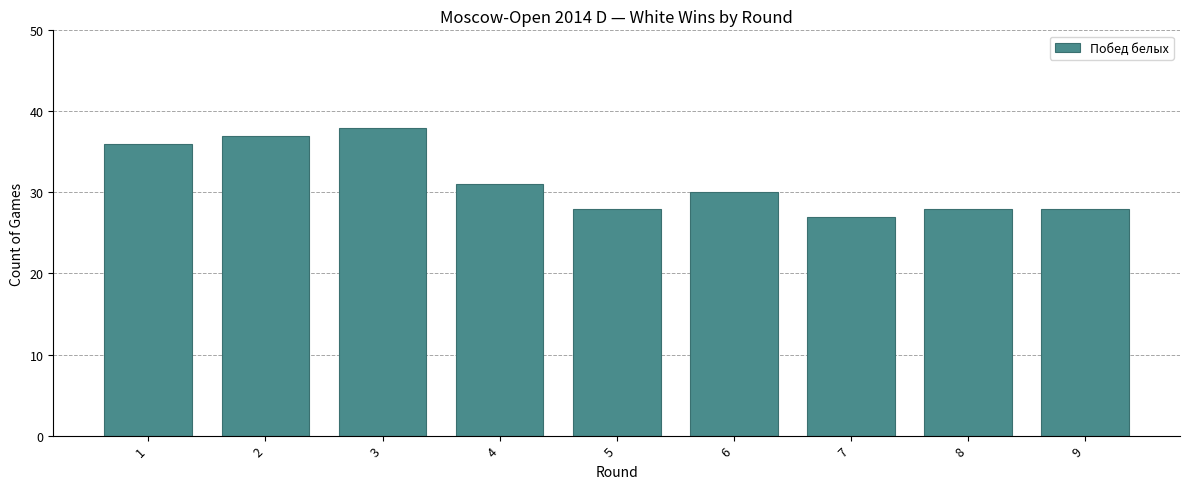

Reading left to right, transcribe all the data shown in this chart.

1=36	2=37	3=38	4=31	5=28	6=30	7=27	8=28	9=28